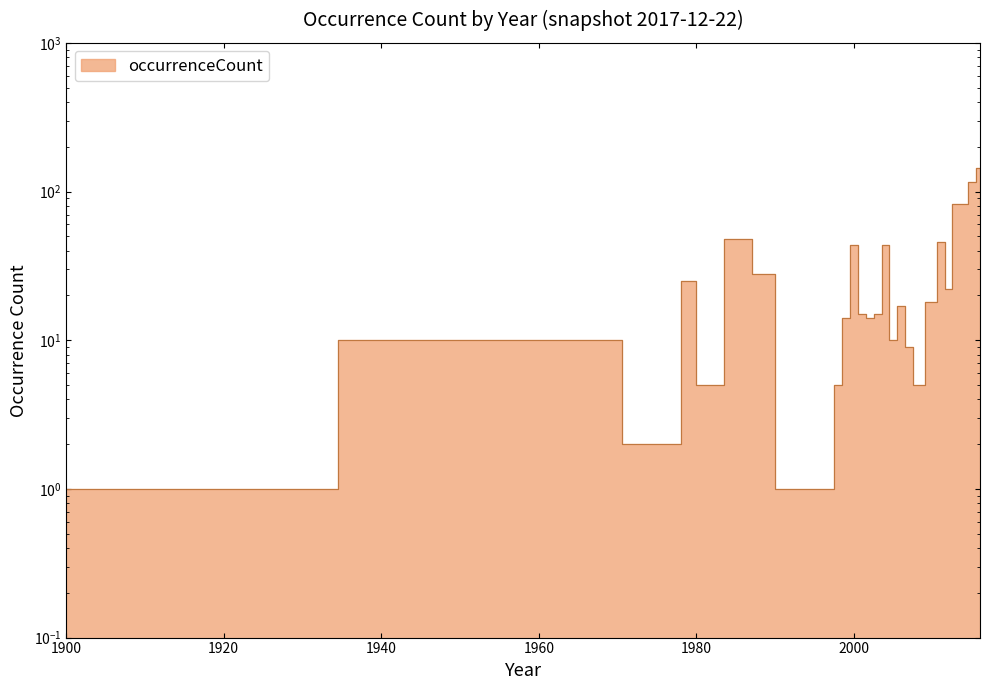

What is the value of the 27th point from the left?

115